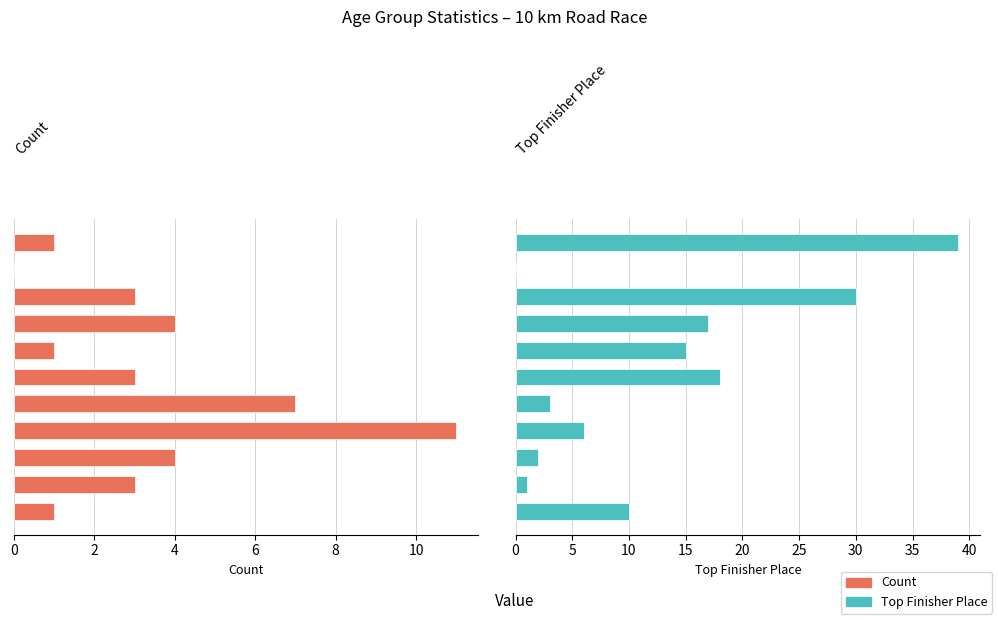

Which category has the highest value across all series?

10